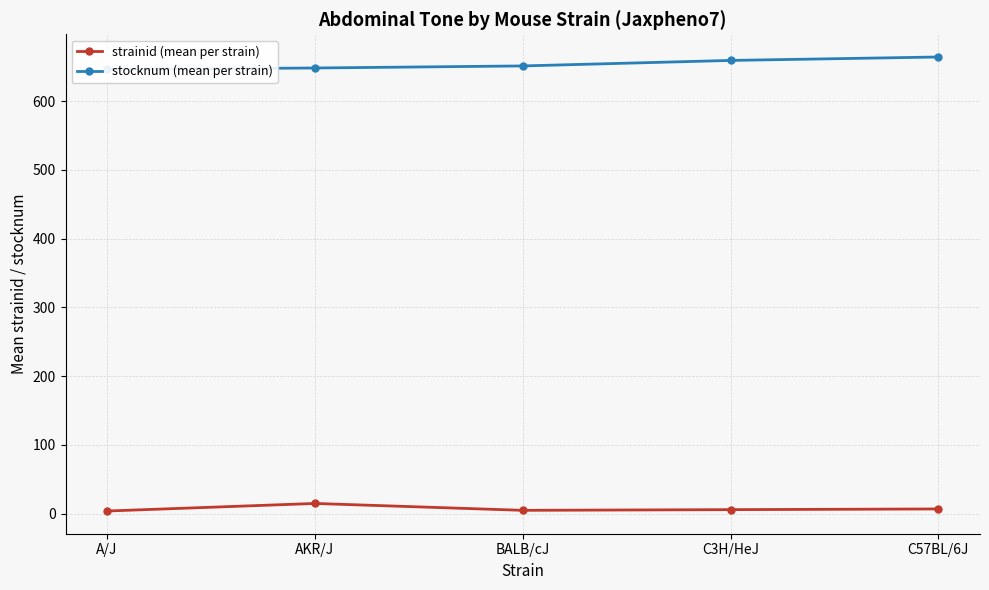

What is the difference between the maximum and second lowest values in the stocknum (mean per strain) series?

16